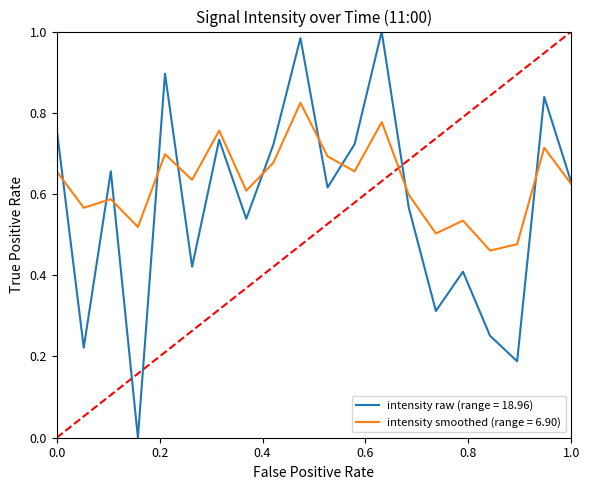

Which series has the largest total across all categories?

intensity smoothed (range = 6.90)